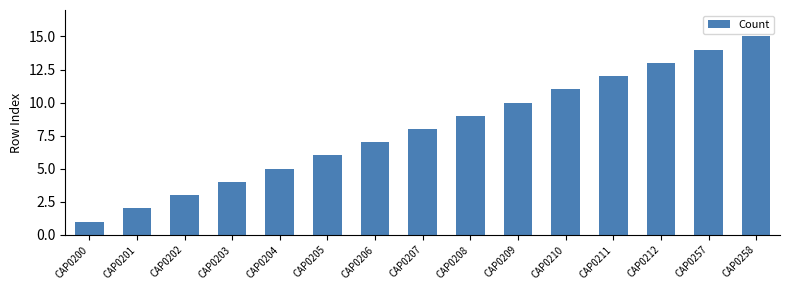

What is the value of the 13th bar from the left?

13